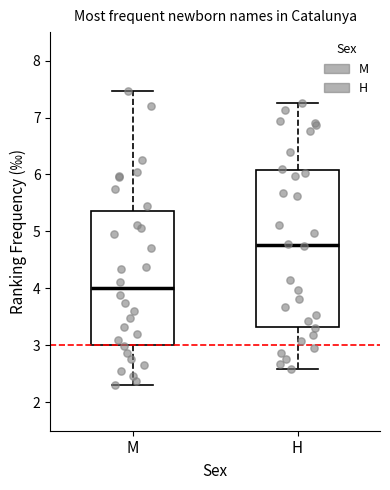

Reading left to right, read every box against the y-axis: the position of its median line, the range the box covers, and the ends of its whiskers. The values are not printed on the chart, so give them approximately, as read against the axis.

M: median 4.0, box 3.0 to 5.4, whiskers 2.3 to 7.5
H: median 4.8, box 3.3 to 6.1, whiskers 2.6 to 7.3